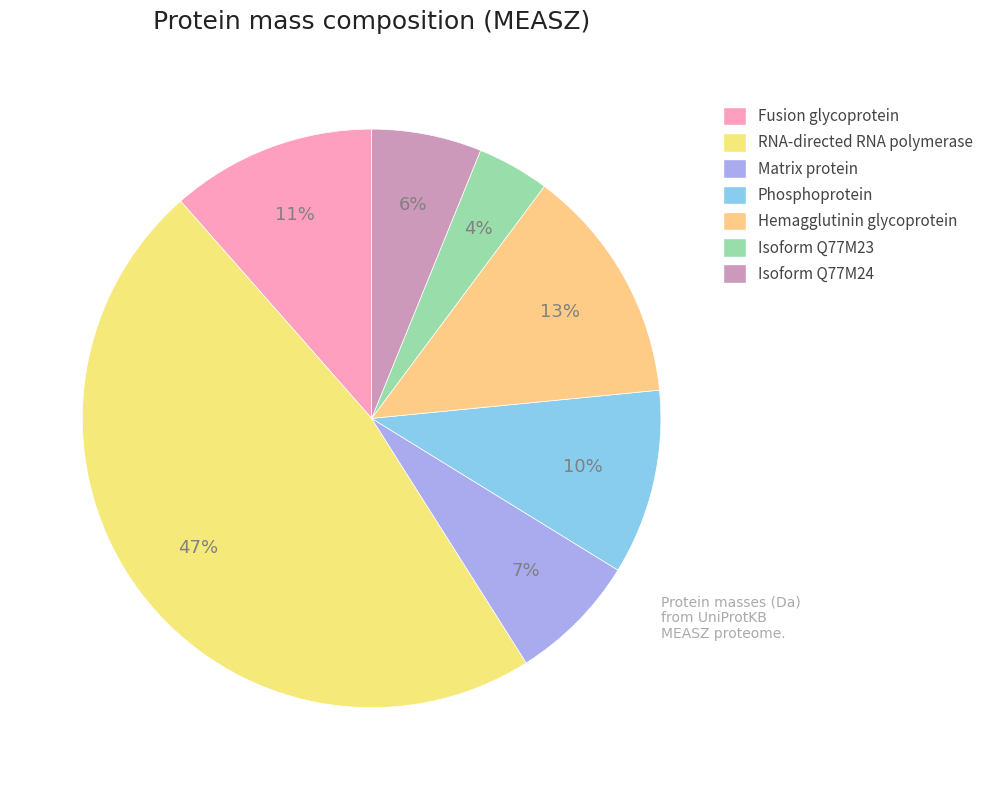

What is the total percentage of Isoform Q77M23 and Isoform Q77M24?

10.2%